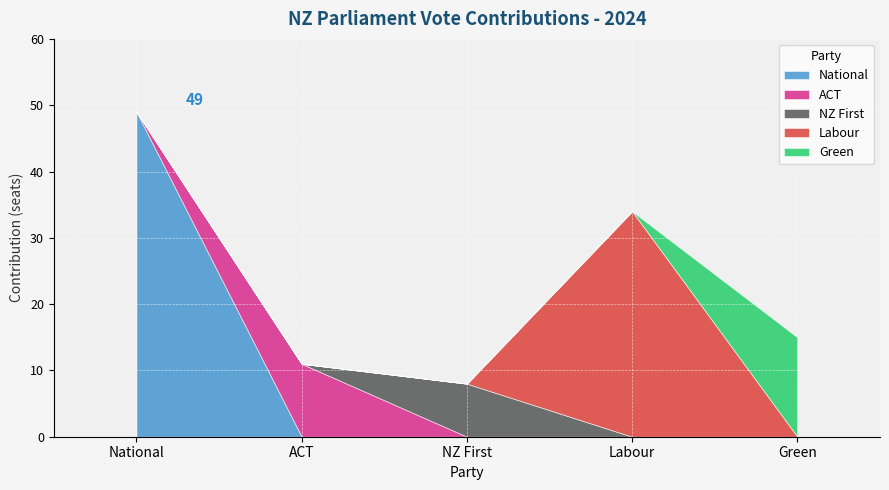

Does the chart display data point markers on the line(s)?

No